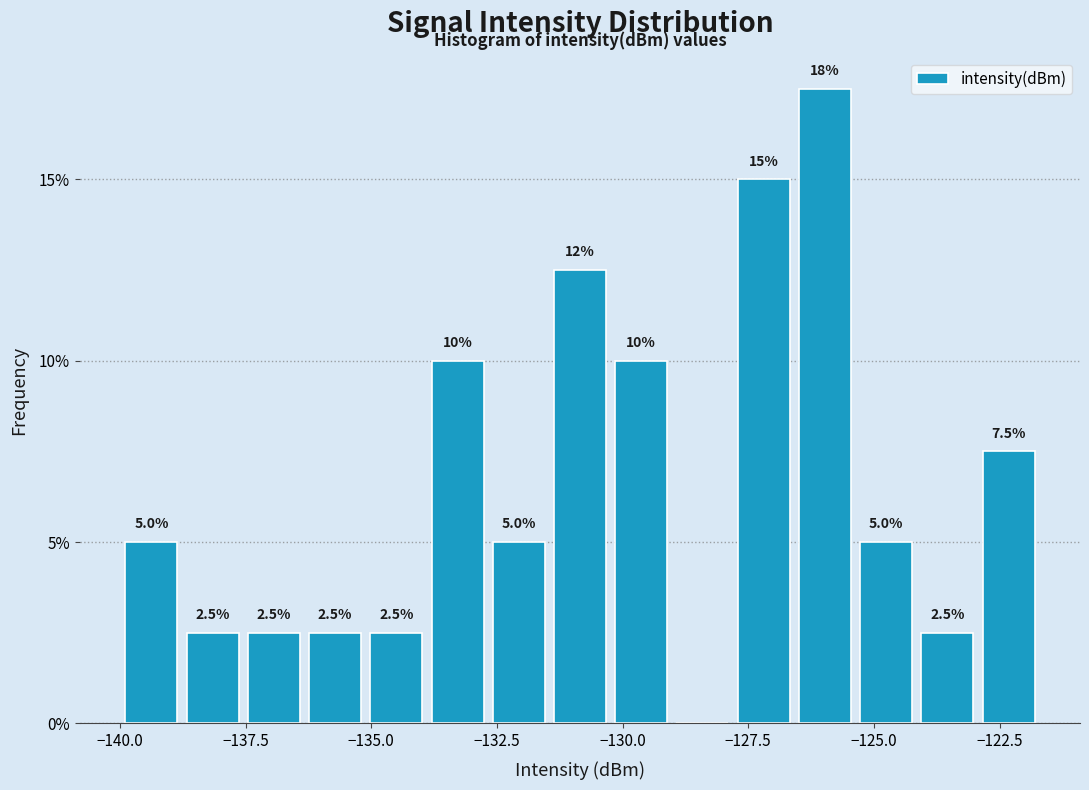

Read against the x-axis, roughly where is the centre of the tallest bar?

-126.0